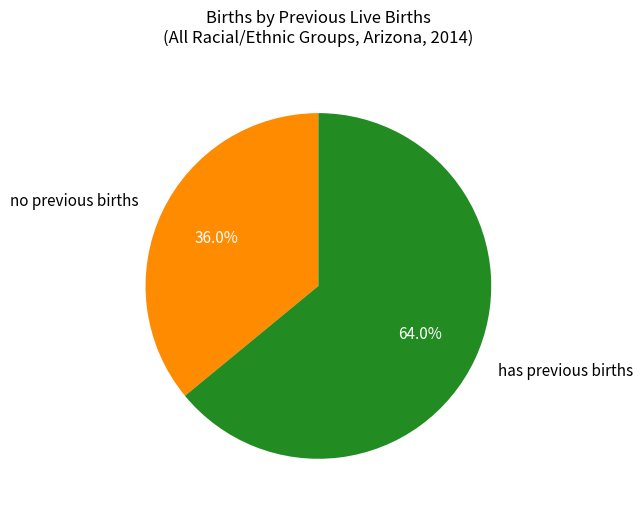

How much of the chart is everything except no previous births?

64.0%